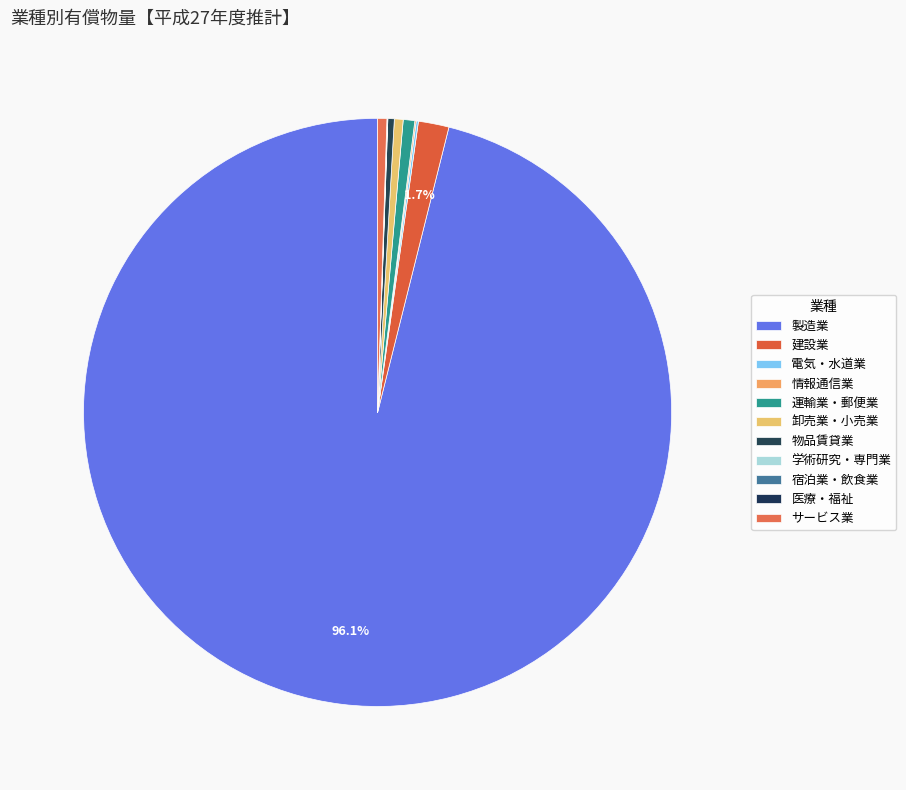

Count the number of slices in the pie.

11